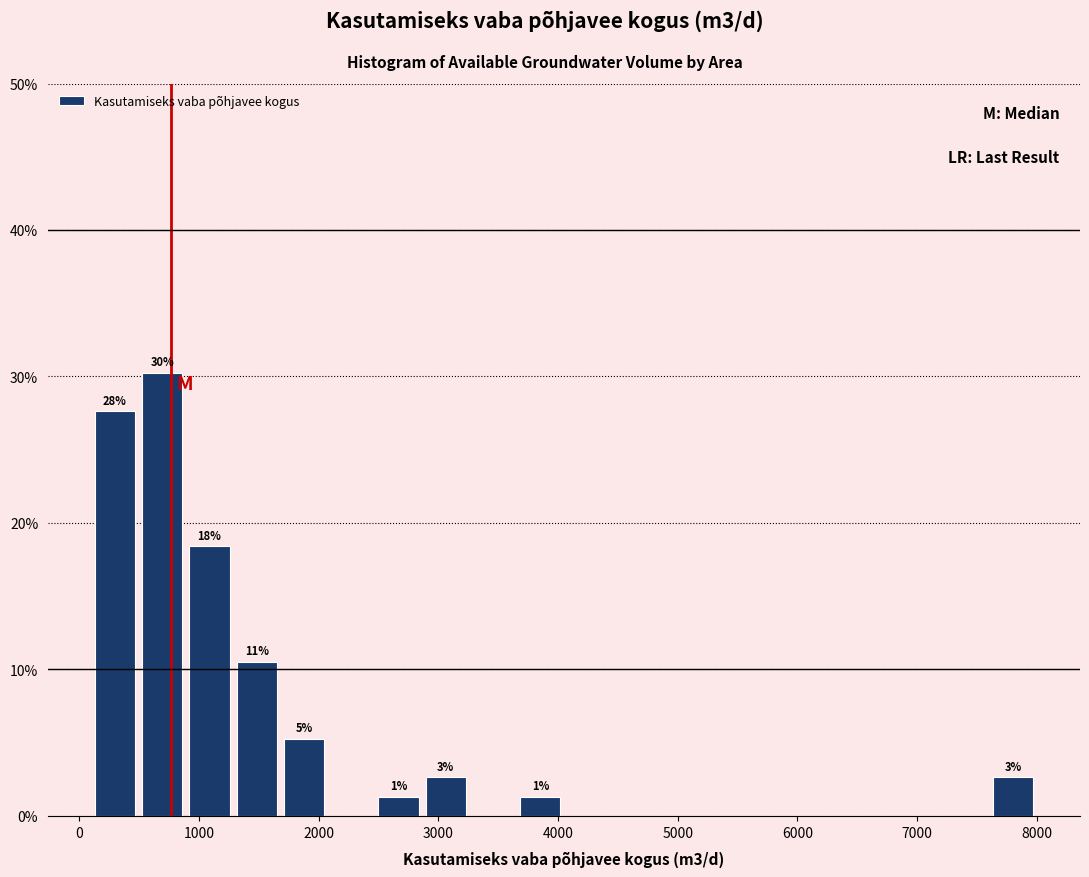

Read against the x-axis, roughly where is the centre of the tallest bar?

700